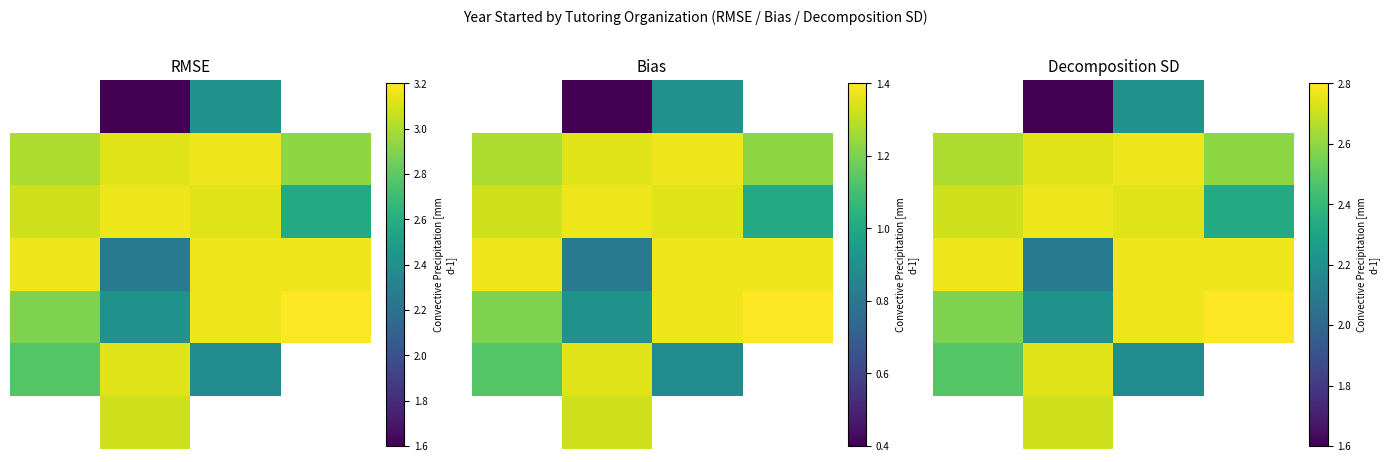

What is the difference between the highest and lowest values at 3.0?

0.6